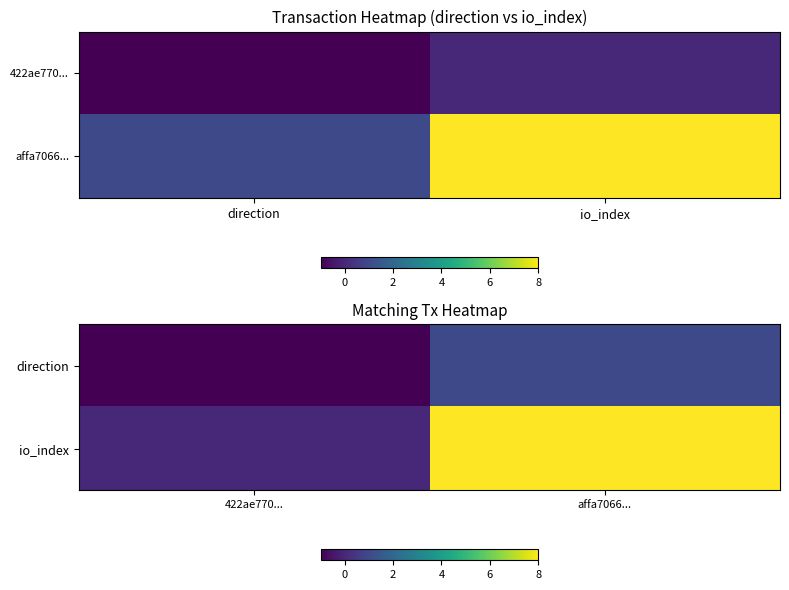

What is the total value across all series at affa7066...?

9